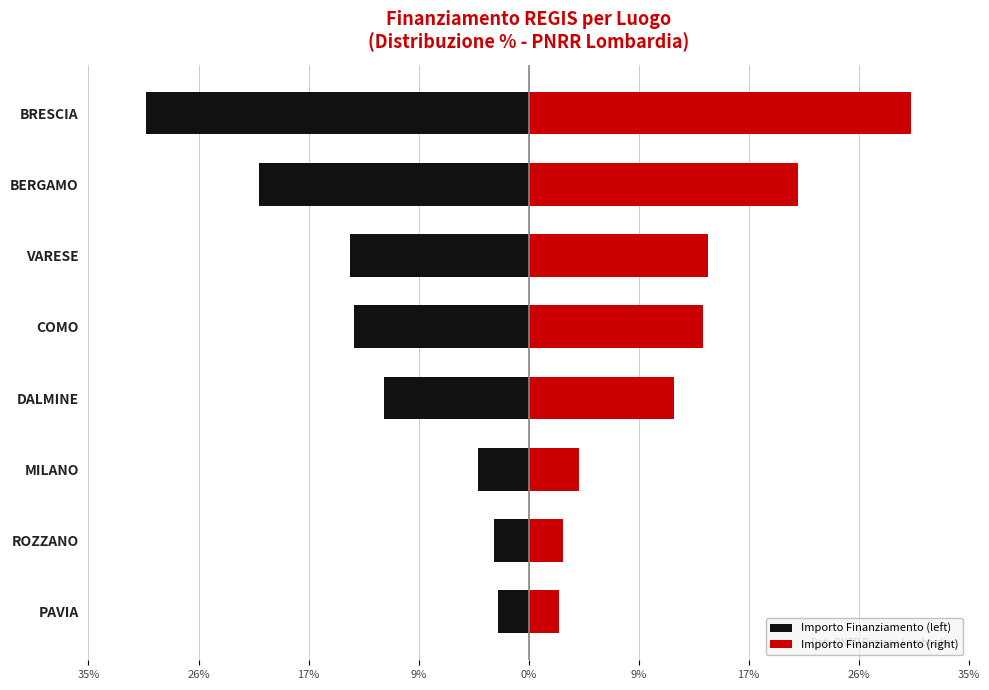

True or false: Importo Finanziamento (left) has a value of -2.7 at ROZZANO.

True